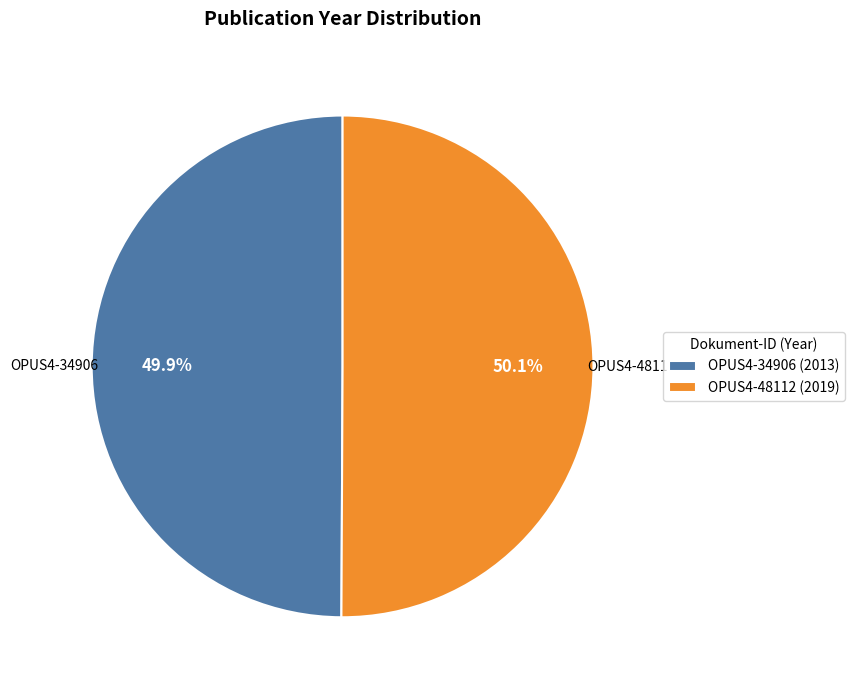

To the nearest percent, what portion does OPUS4-48112 represent?

50%